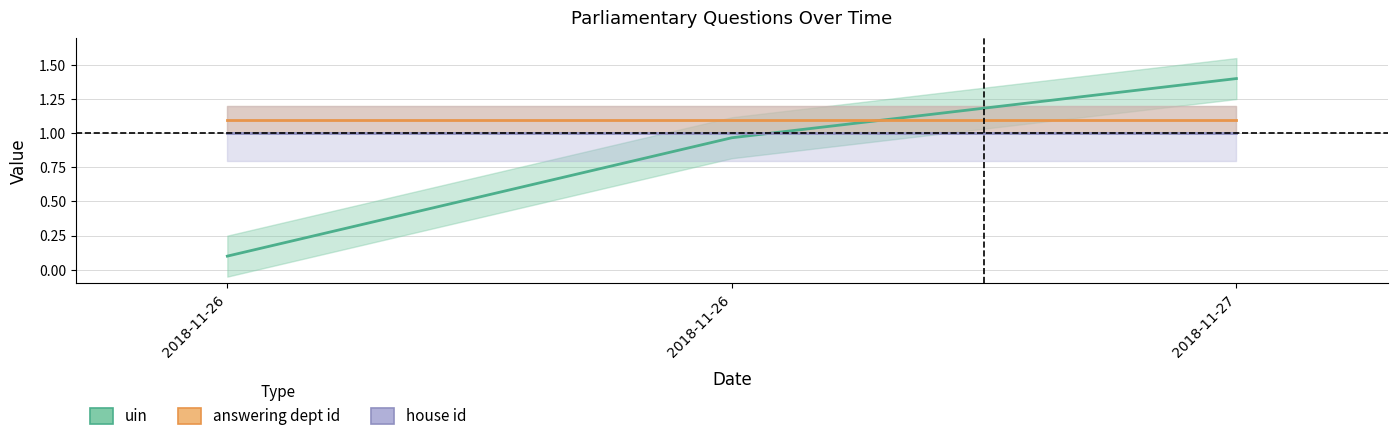

Rank the series at 2018-11-26 from highest to lowest value.

answering dept id, house id, uin